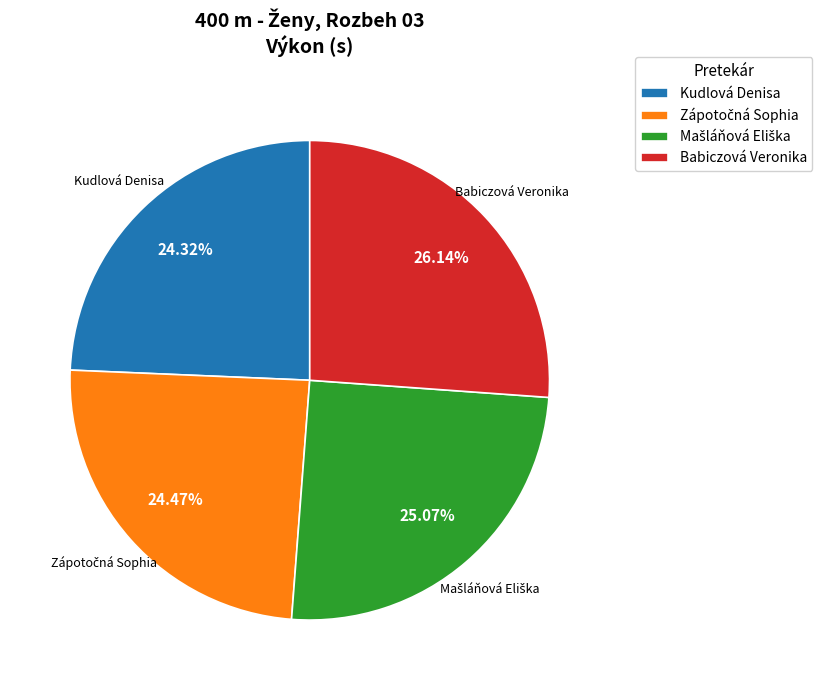

Is there any slice that represents more than half of the pie?

No